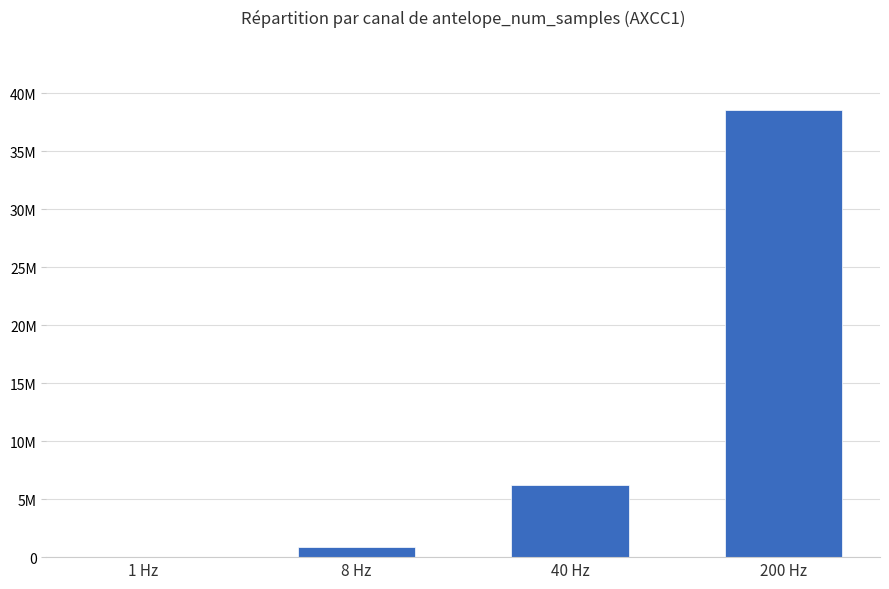

Between 40 Hz and 200 Hz, which is larger?

200 Hz